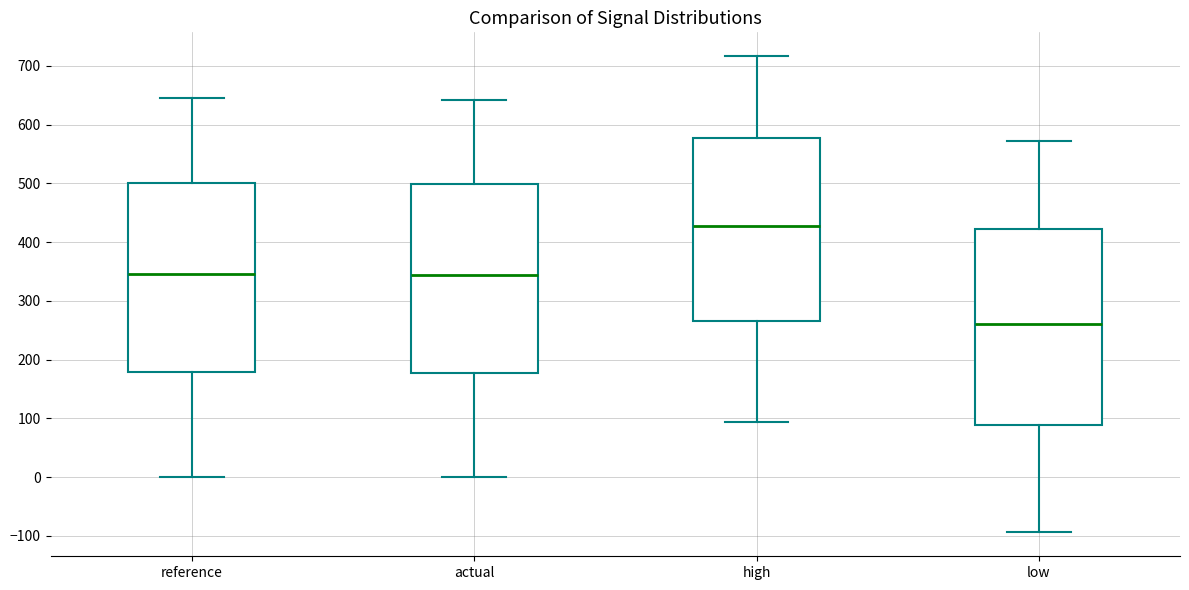

Reading left to right, transcribe this box plot: for each box, give where its median line is, the range the box spans, and where its two whiskers end, as read against the y-axis. The values are not printed on the chart, so give them approximately, as read against the axis.

reference: median 350, box 180 to 500, whiskers 0 to 650
actual: median 340, box 180 to 500, whiskers 0 to 640
high: median 430, box 270 to 580, whiskers 90 to 720
low: median 260, box 90 to 420, whiskers -90 to 570